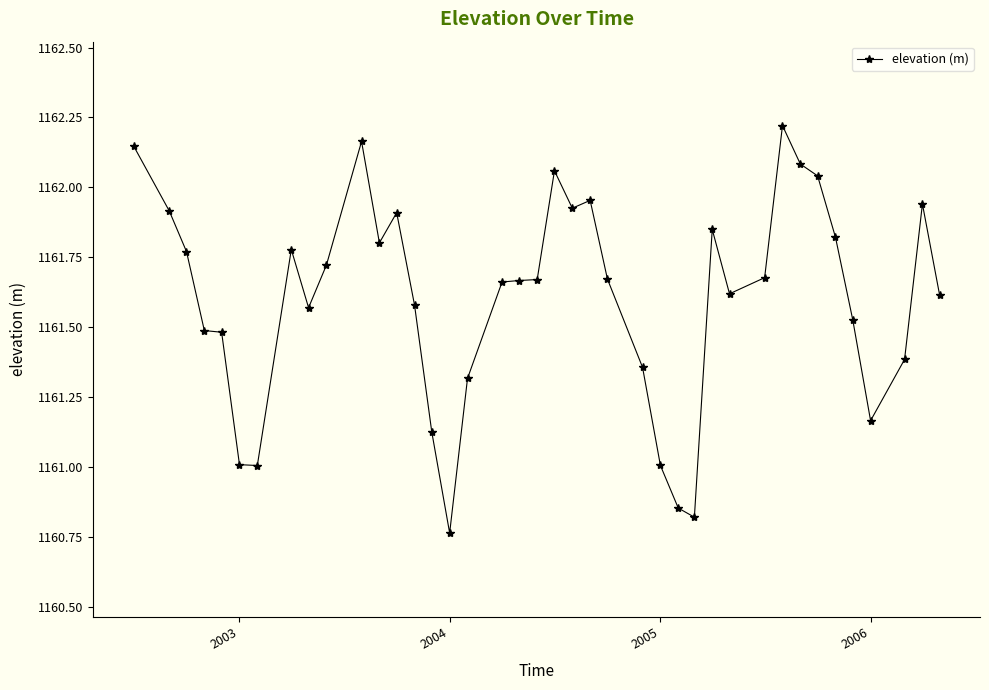

What is the difference between the second highest and minimum values?

1.4